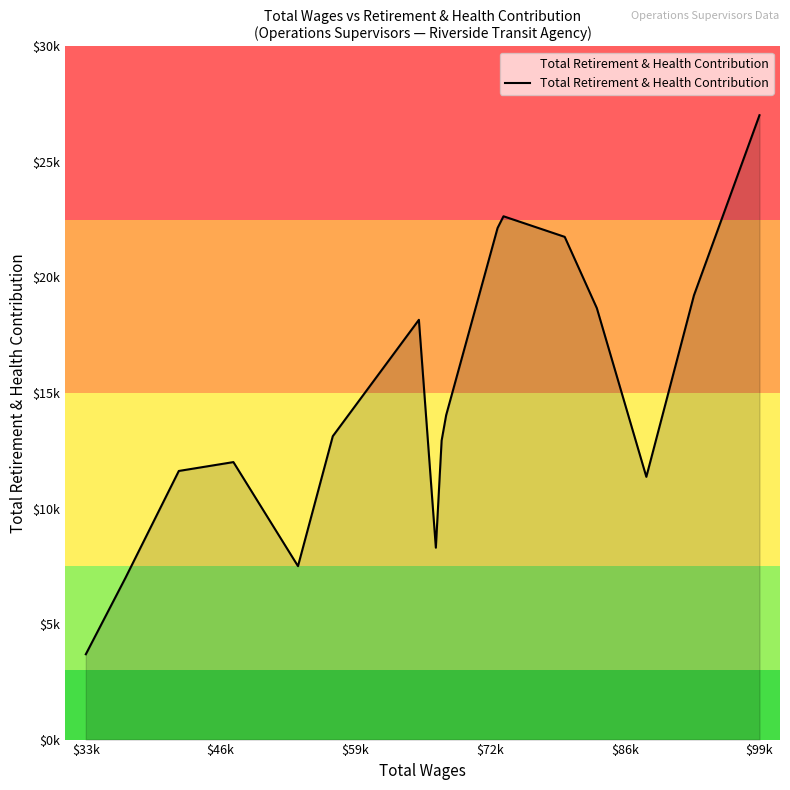

Is this an area chart (filled region under the line)?

Yes